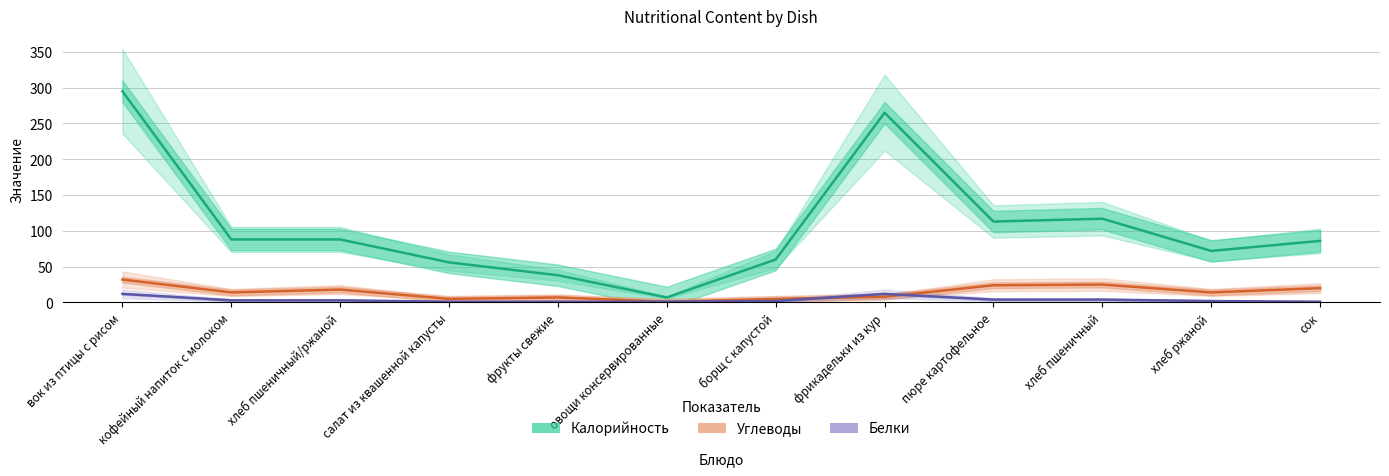

Is the value of Углеводы at вок из птицы с рисом greater than the value of Белки at хлеб пшеничный/ржаной?

Yes